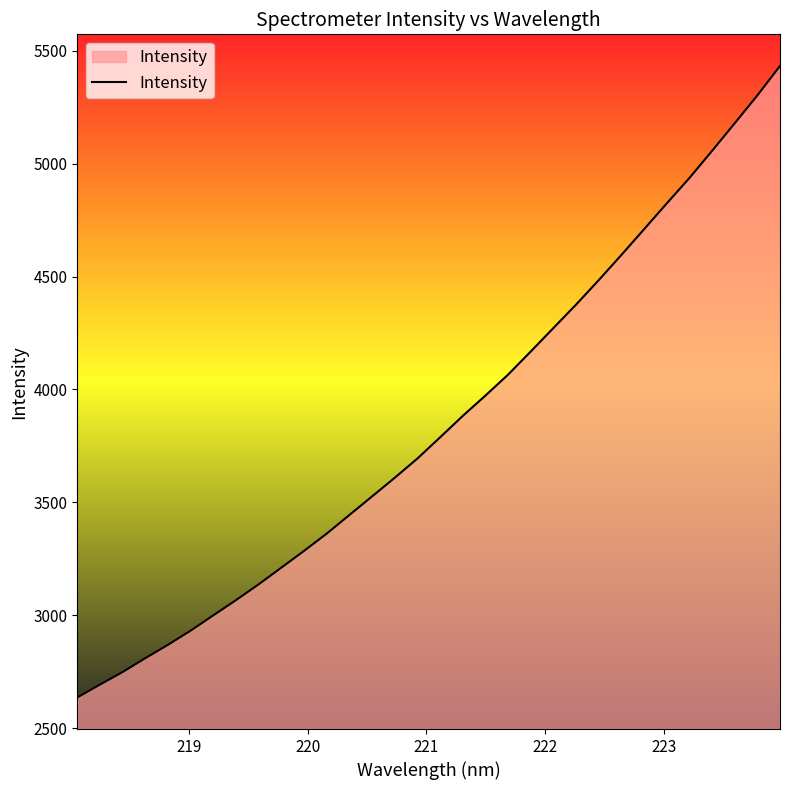

How many lines are shown in the chart?

1